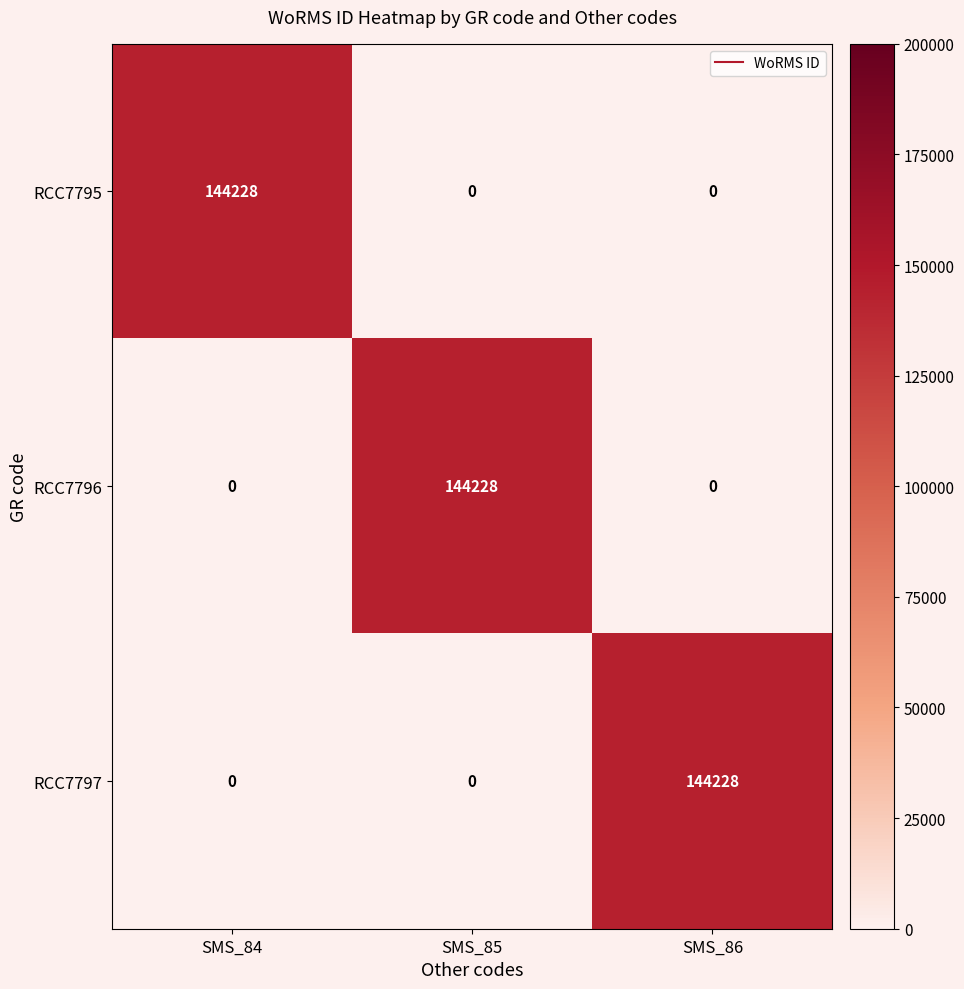

The value of RCC7795 at SMS_86 is 0. True or false?

True